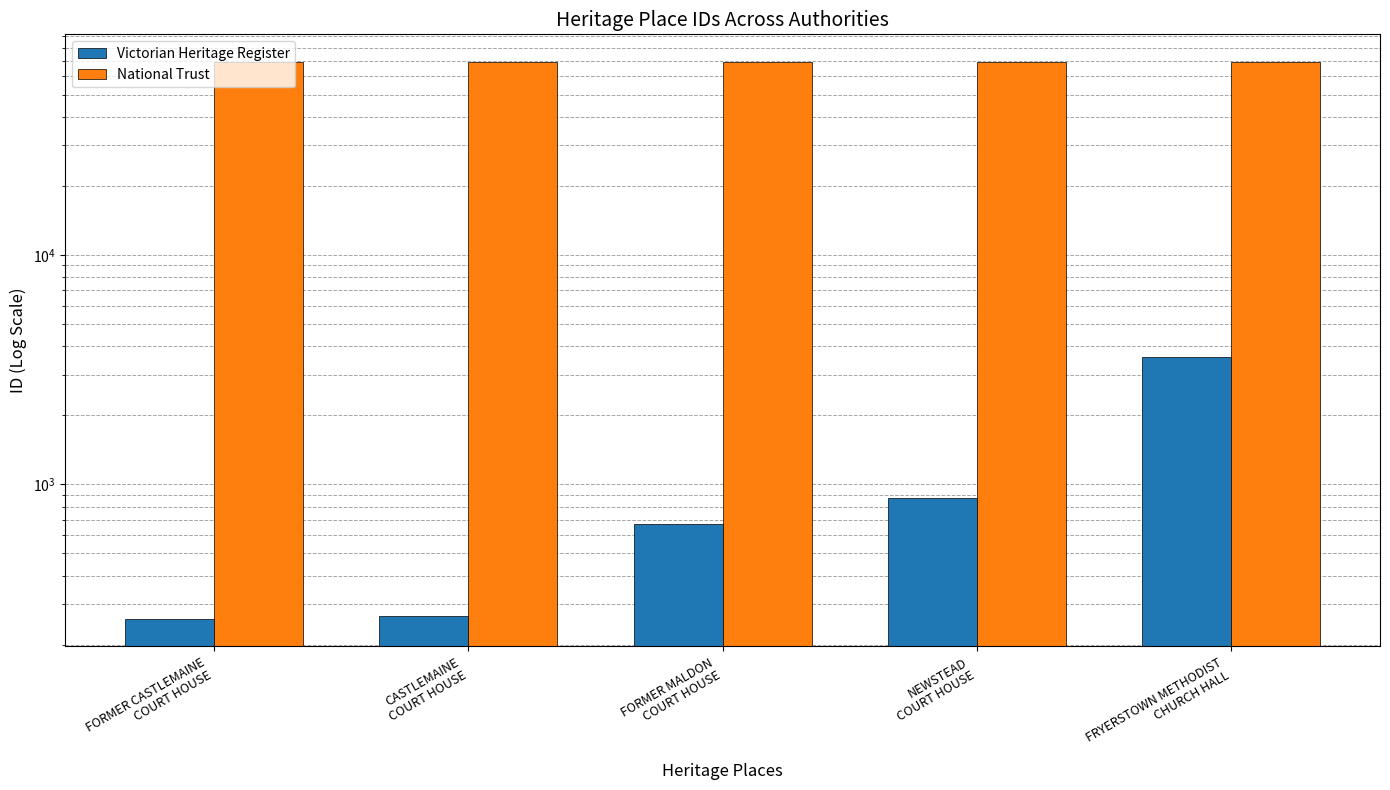

What is the approximate value of Victorian Heritage Register at NEWSTEAD
COURT HOUSE?

876